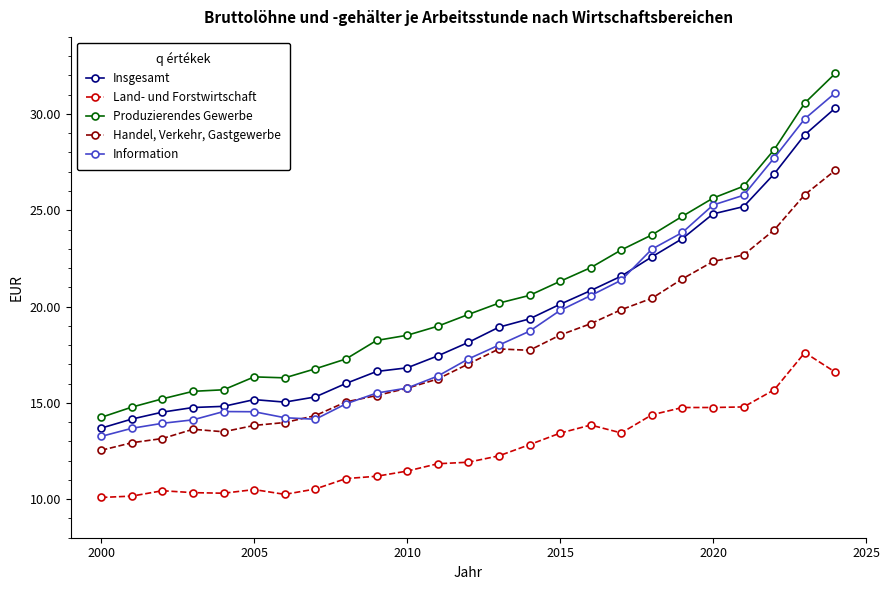

Which series has the largest total across all categories?

Produzierendes Gewerbe